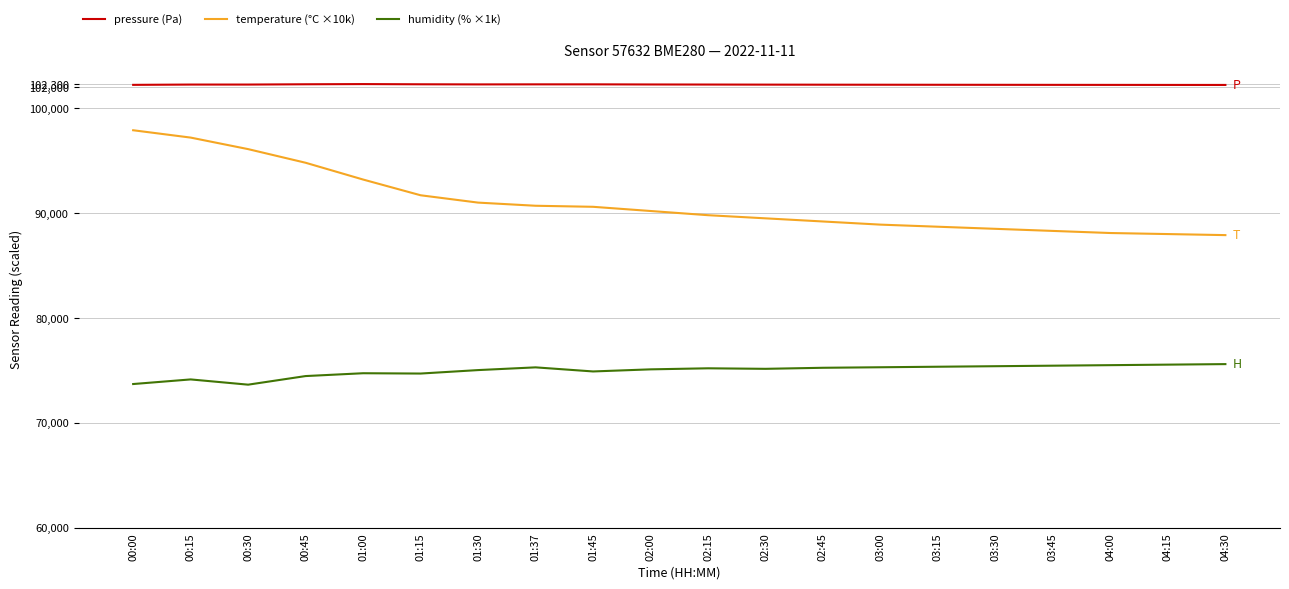

The humidity (% ×1k) series shows 104706.5 at 02:00. True or false?

False